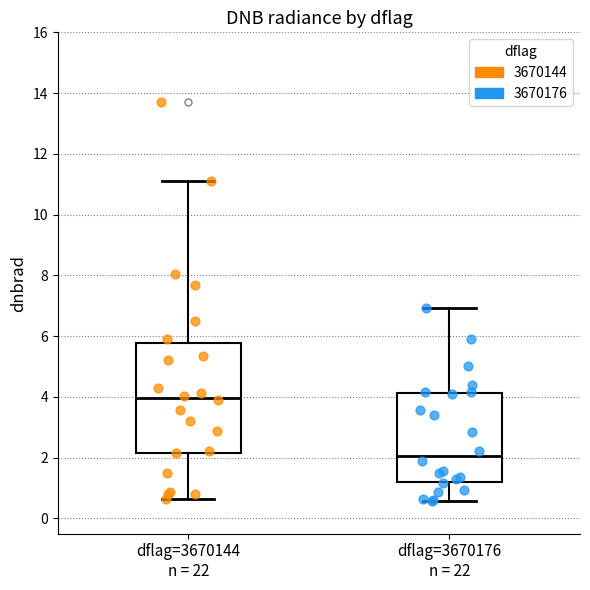

Reading left to right, read every box against the y-axis: the position of its median line, the range the box covers, and the ends of its whiskers. The values are not printed on the chart, so give them approximately, as read against the axis.

dflag=3670144 n = 22: median 4.0, box 2.2 to 5.8, whiskers 0.6 to 11.2
dflag=3670176 n = 22: median 2.0, box 1.2 to 4.2, whiskers 0.6 to 7.0